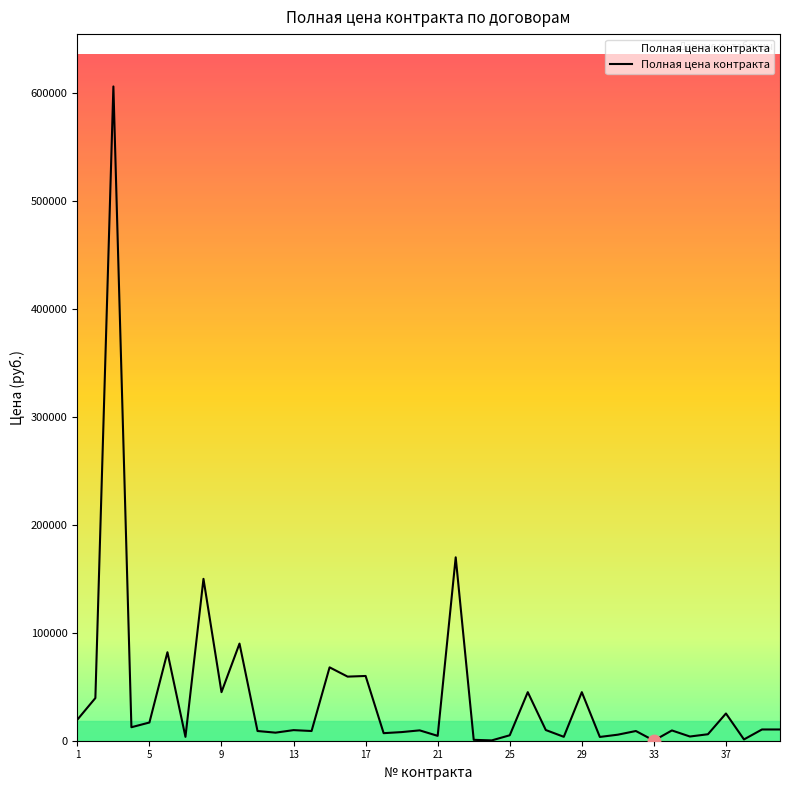

What is the difference between the maximum and minimum values?

606162.0